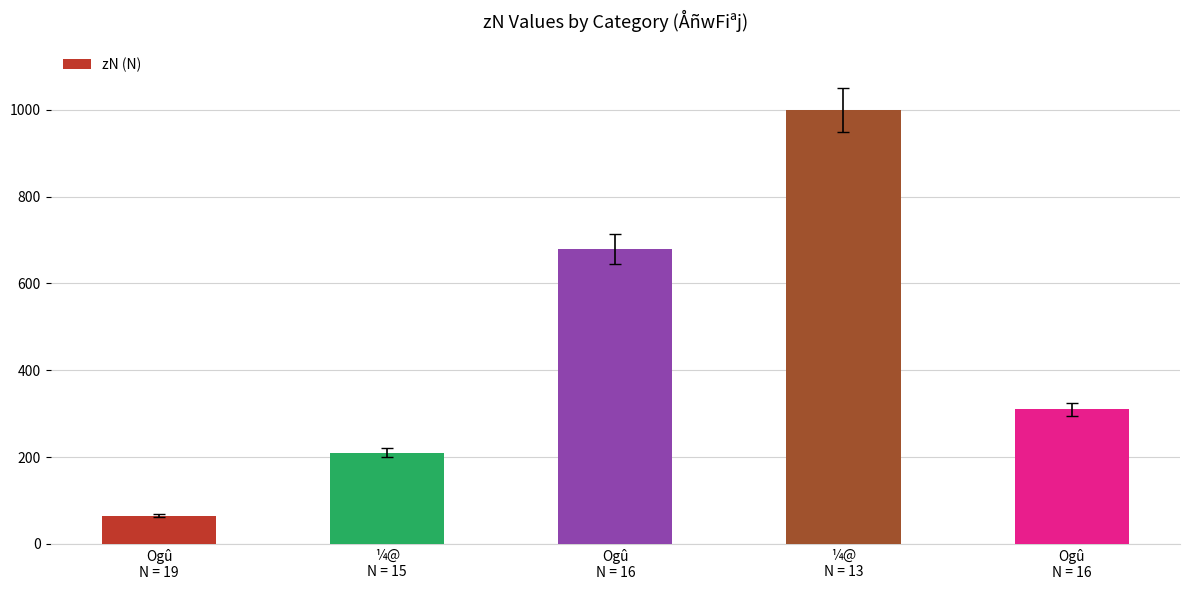

Read the value at Ogû
N = 16, to the nearest 50.

300